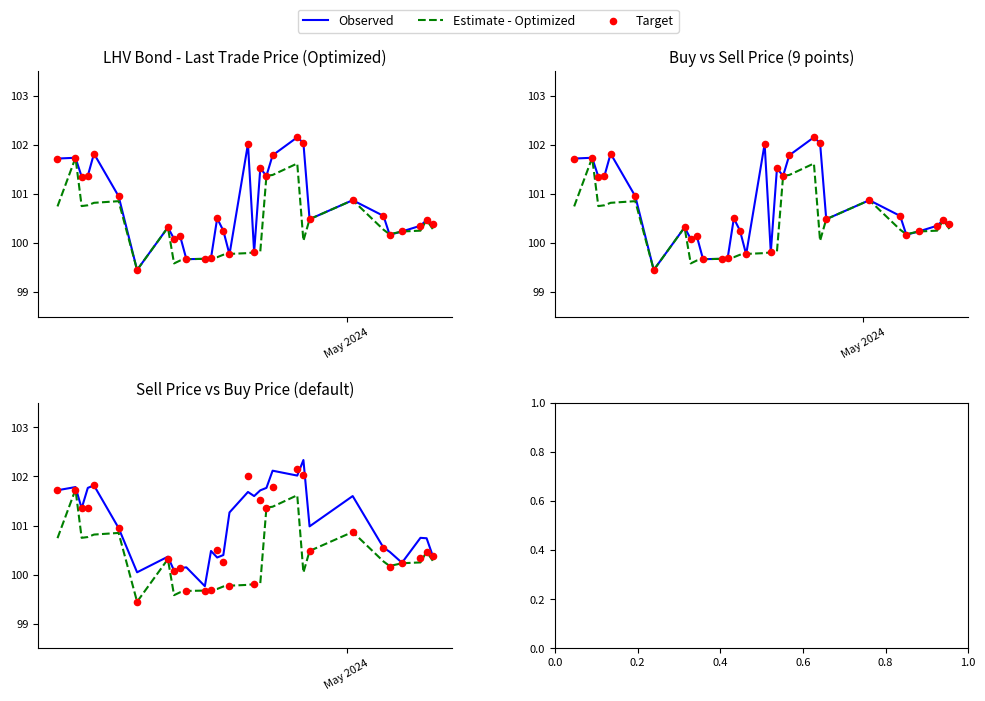

At how many categories does at least one series exceed 102?

4